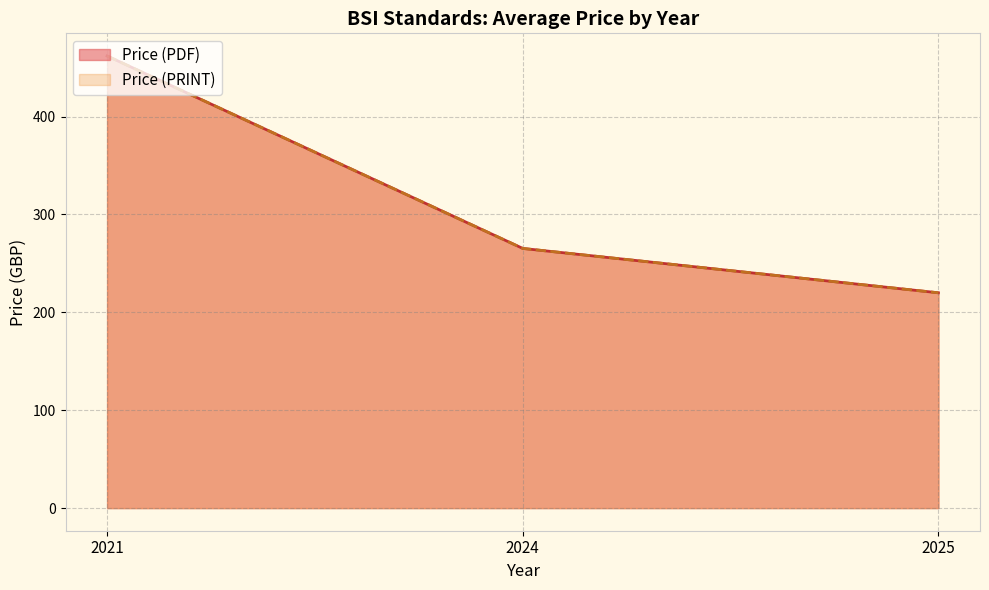

Does the chart have visible grid lines?

Yes